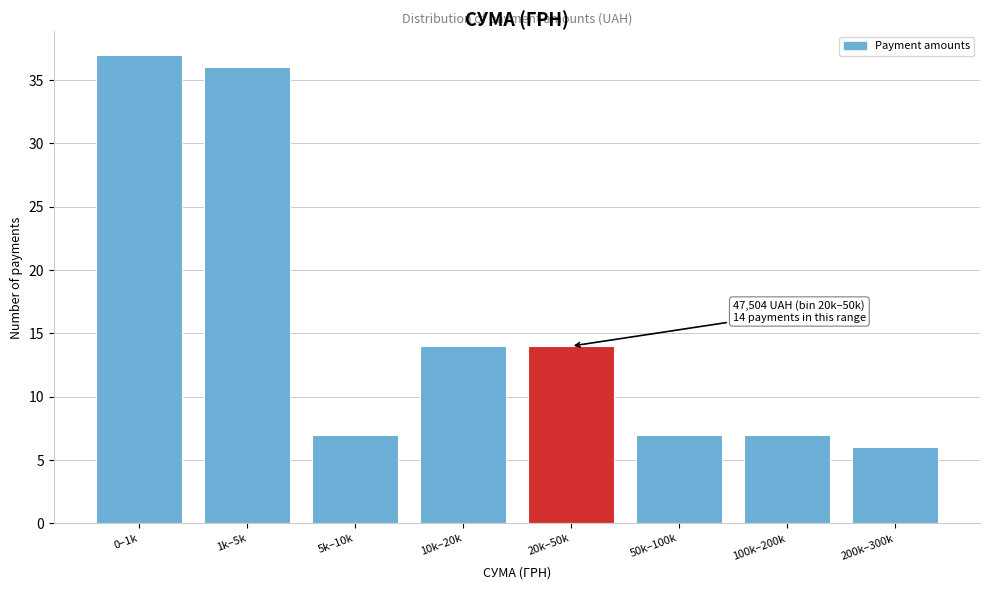

Reading left to right, extract all data points from this chart.

0–1k=37	1k–5k=36	5k–10k=7	10k–20k=14	20k–50k=14	50k–100k=7	100k–200k=7	200k–300k=6